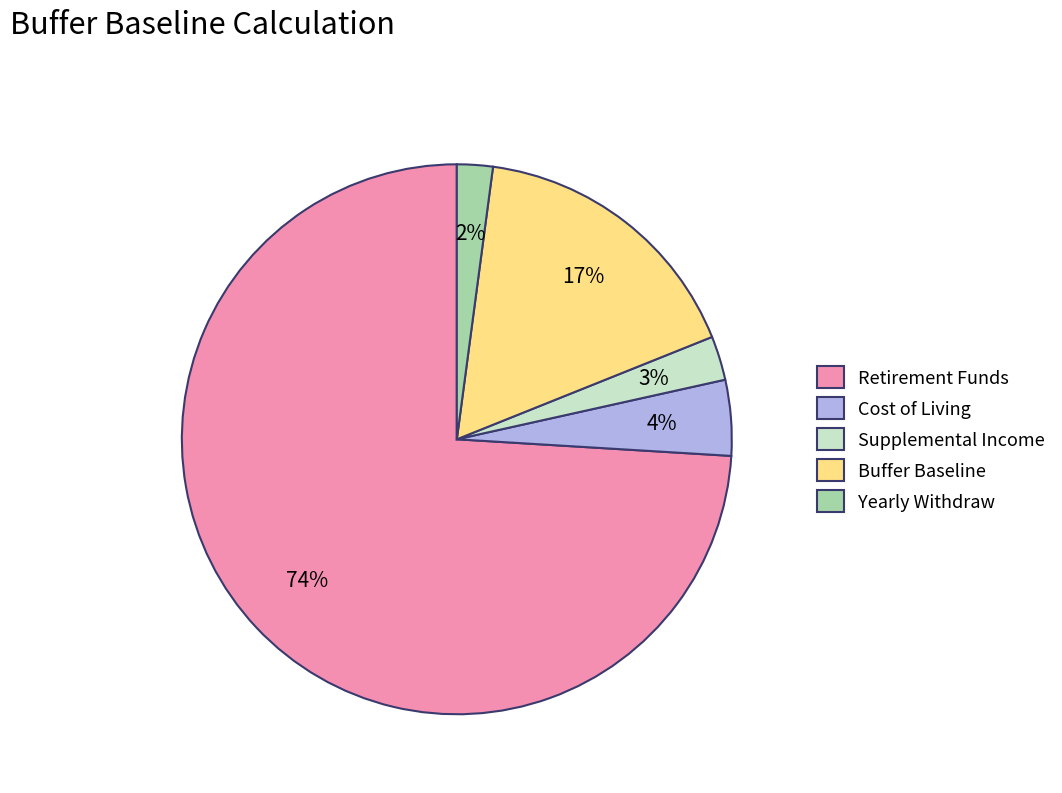

Which category has the biggest portion of the pie?

Retirement Funds